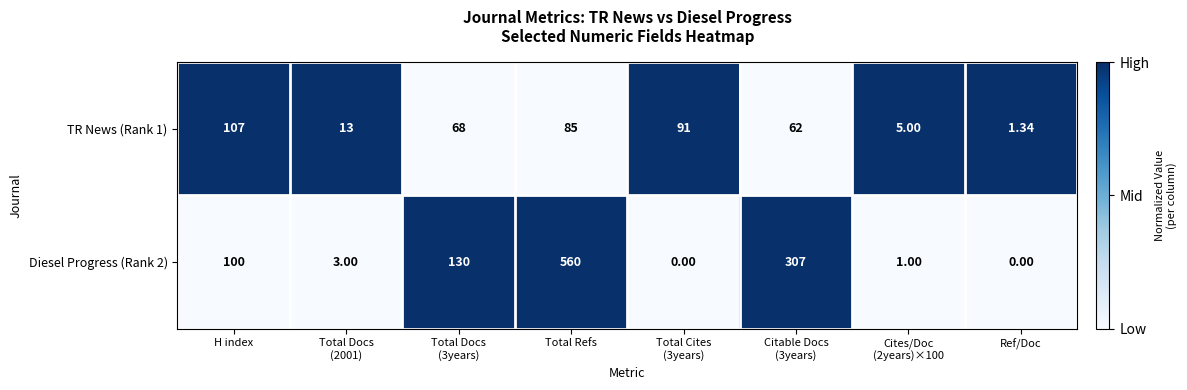

List the series in order of their peak value, lowest first.

TR News (Rank 1), Diesel Progress (Rank 2)